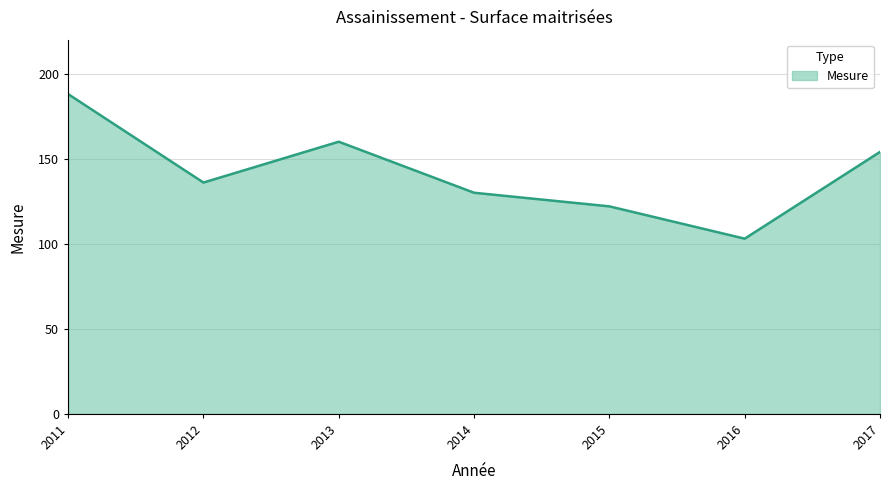

Is it true that the value at 2016 is 60?

False